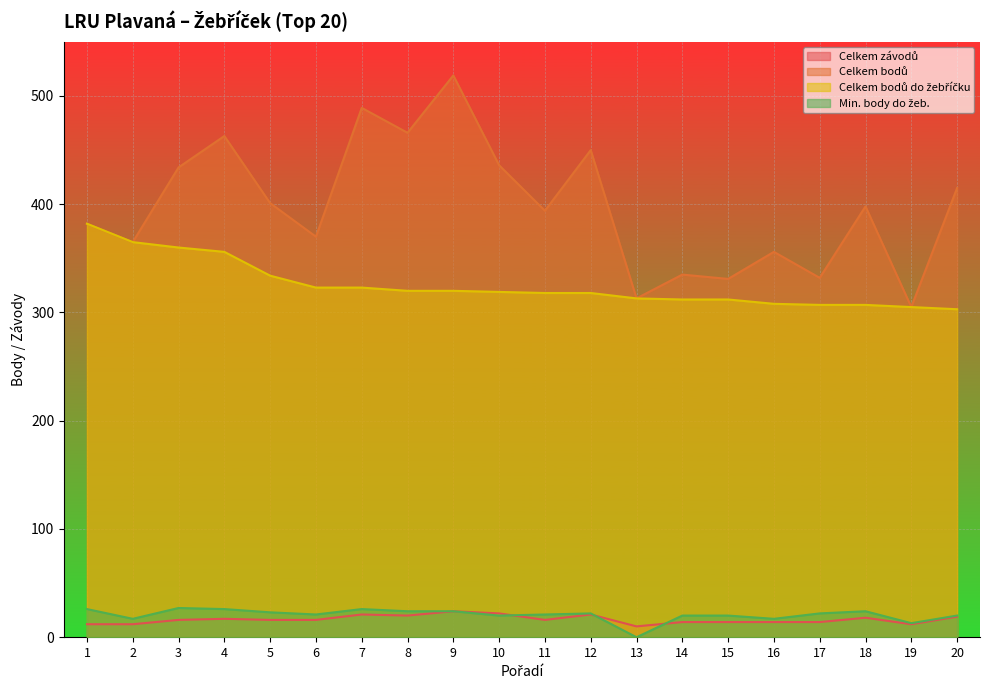

Which label corresponds to the smallest value in the chart?

13